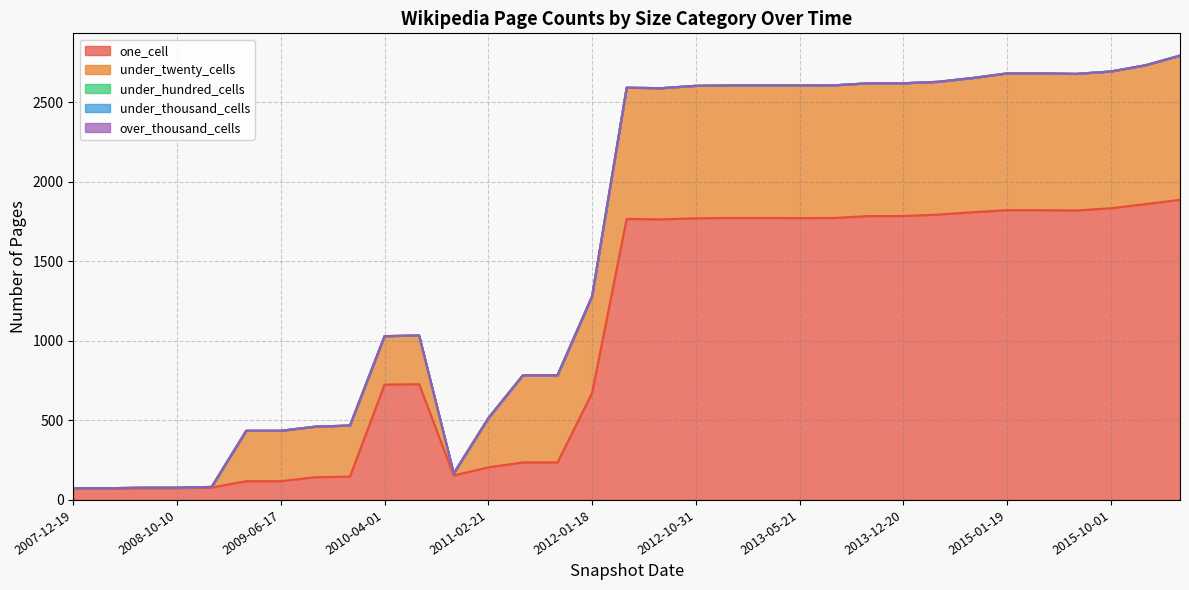

List the series in order of their peak value, lowest first.

under_hundred_cells, under_thousand_cells, over_thousand_cells, under_twenty_cells, one_cell